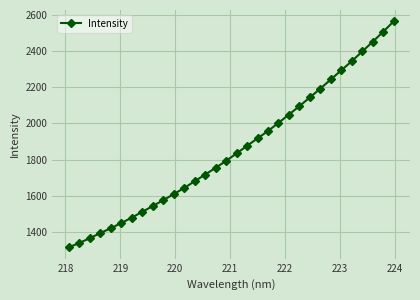

What is the sum of all values?

59470.5